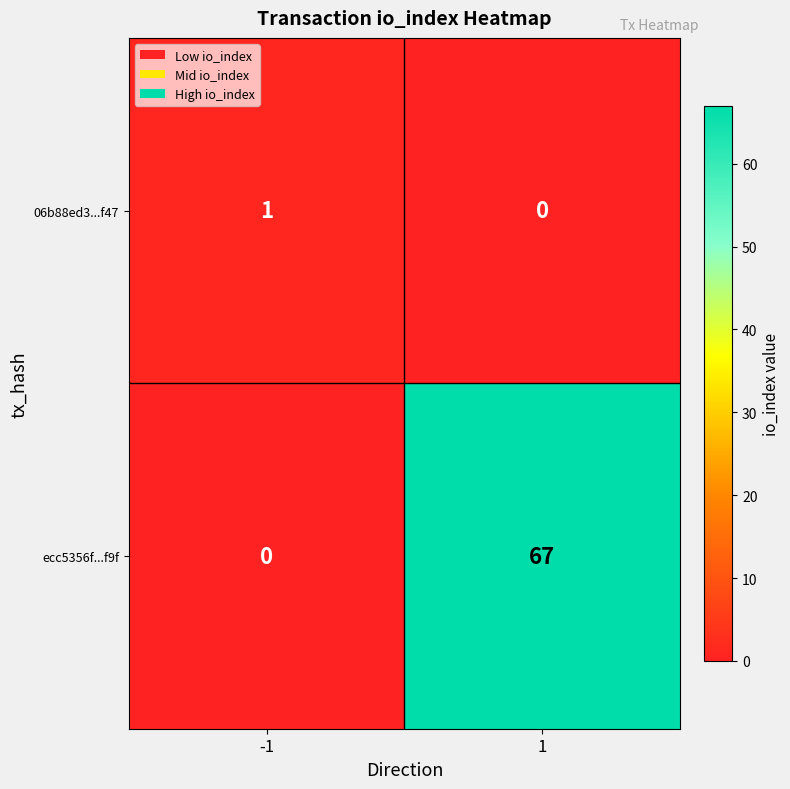

Which series has the largest total across all categories?

ecc5356f...f9f